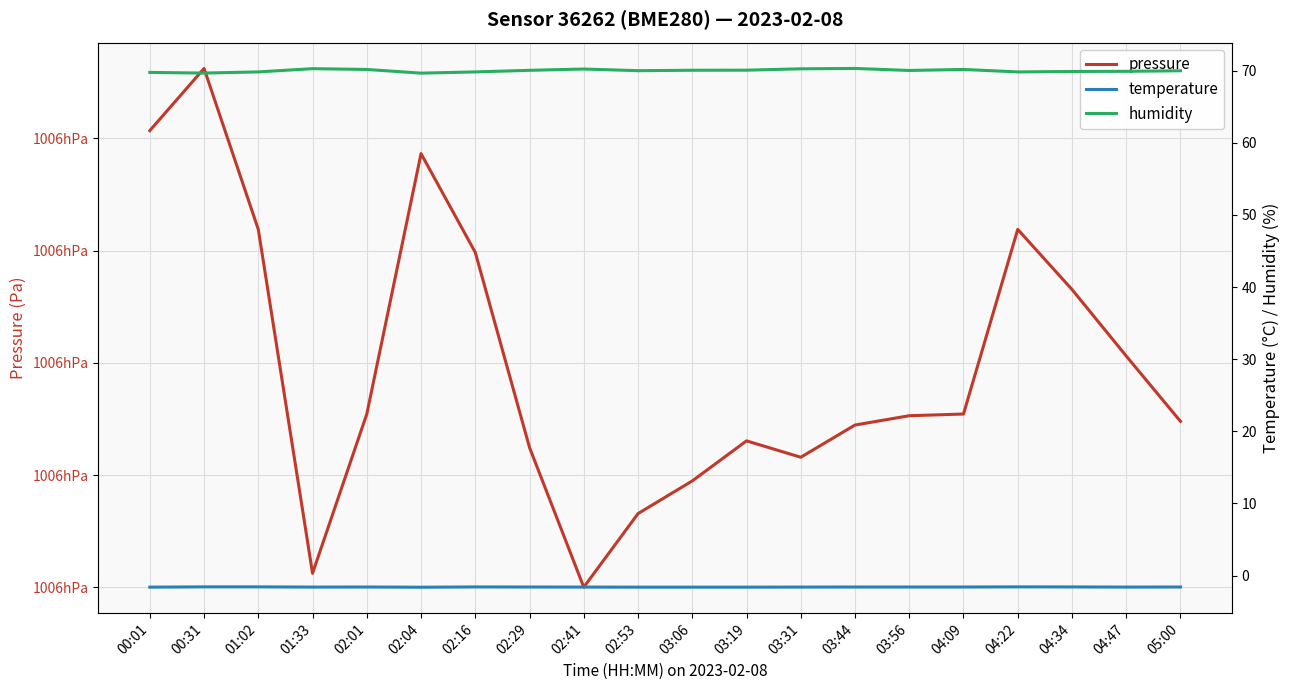

Between 04:22 and 01:33, which is larger?

04:22